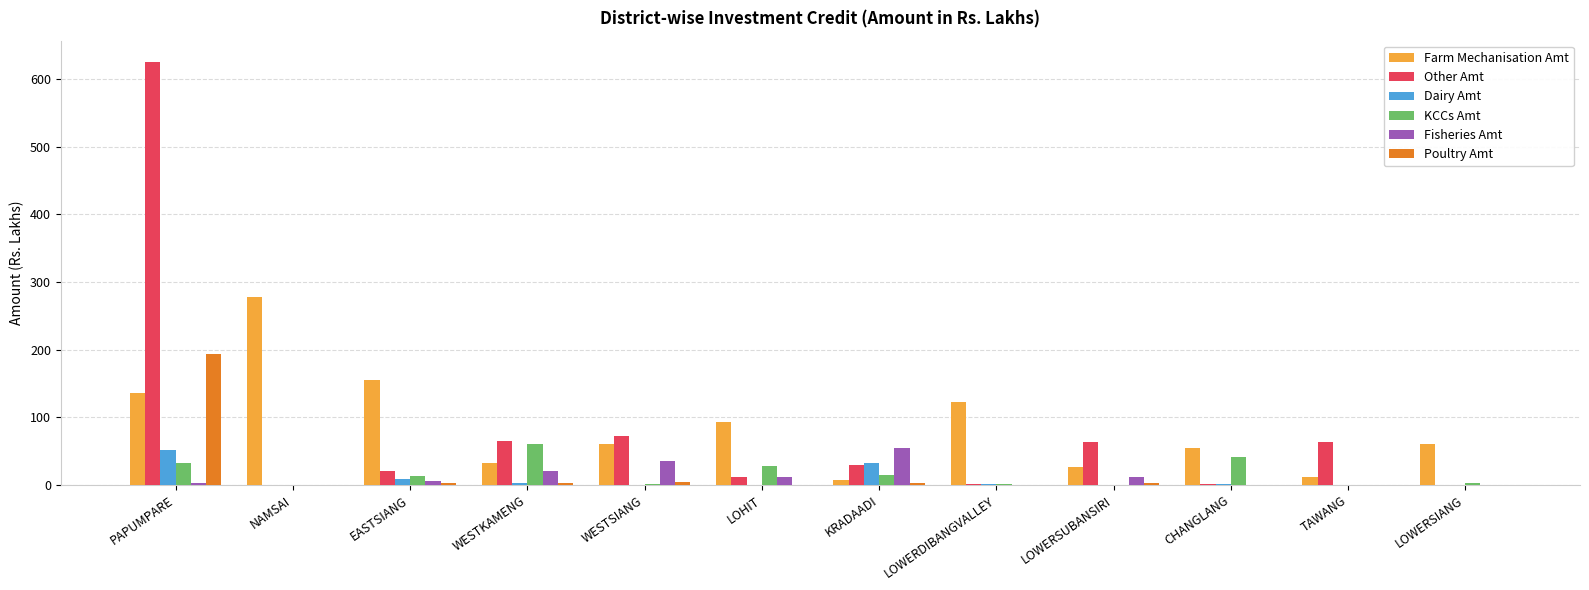

Is the value of Dairy Amt at LOWERDIBANGVALLEY greater than the value of Other Amt at WESTKAMENG?

No